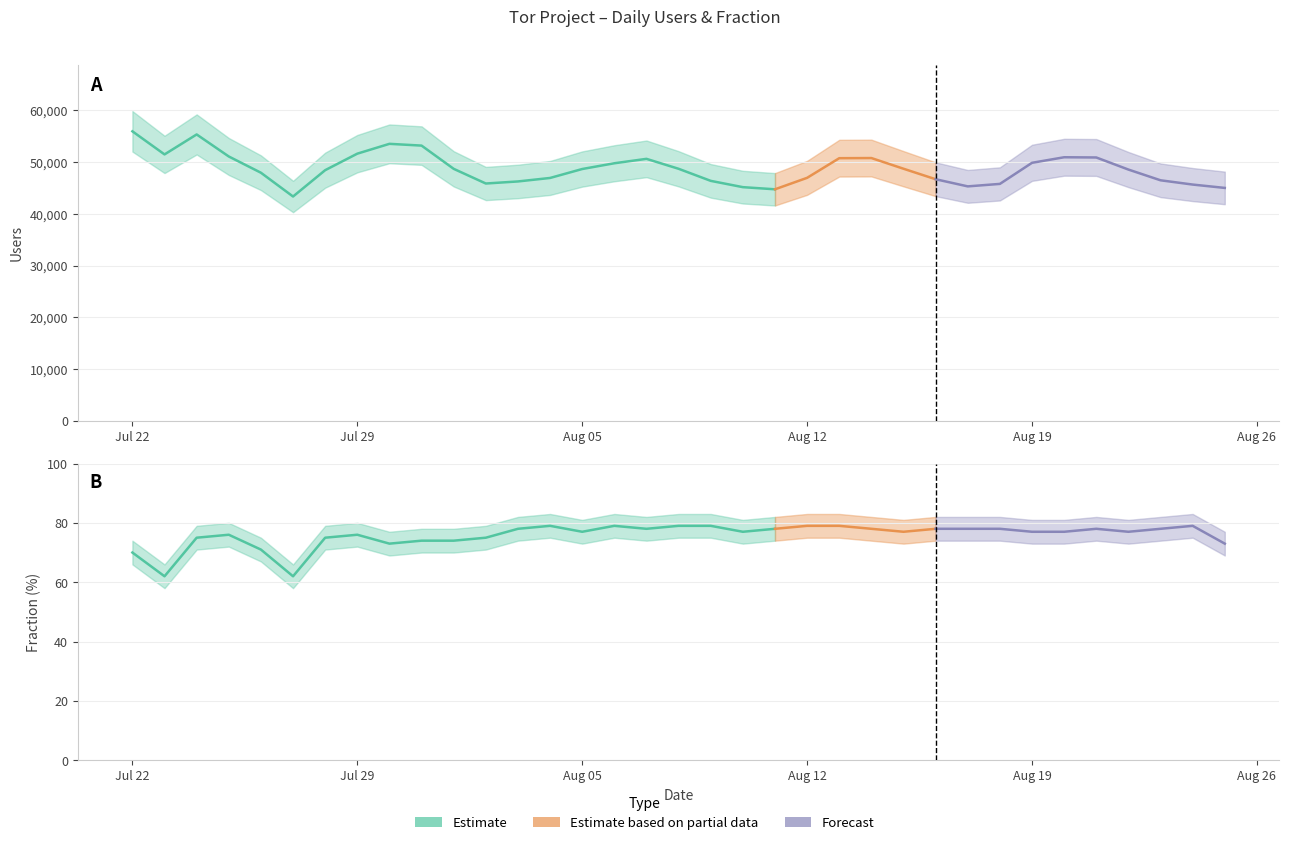

Rank the series by their average value, from highest to lowest.

users, frac